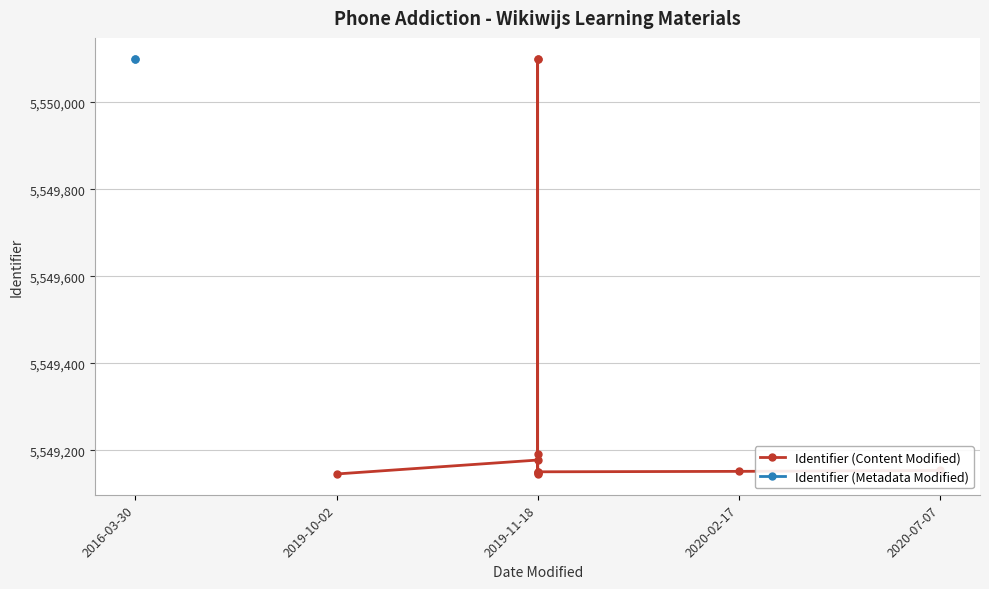

True or false: the data has more than 1 interior local peaks.

True